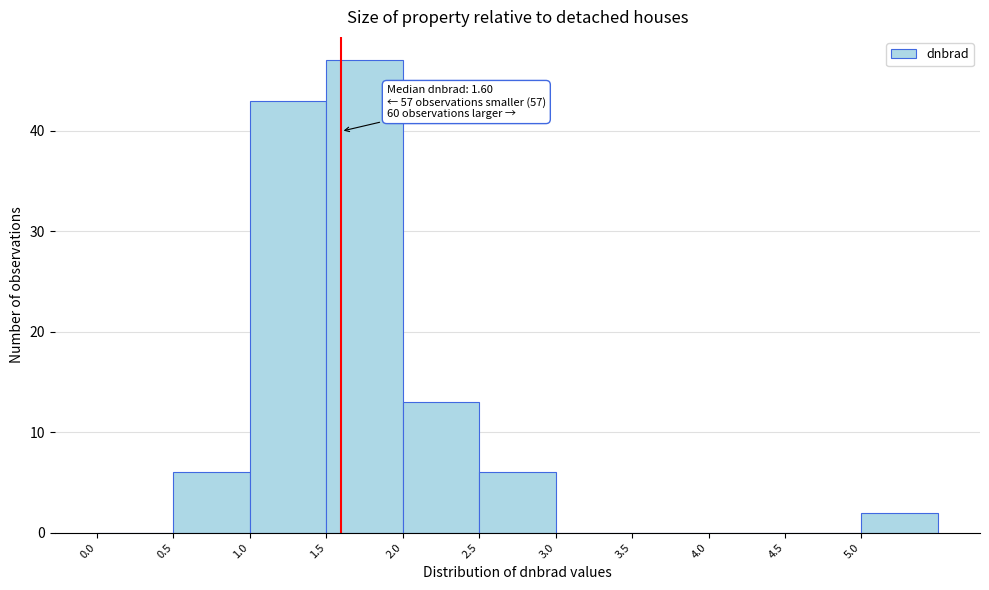

Over which range of the x-axis is the bar tallest?

1.5 to 2.0